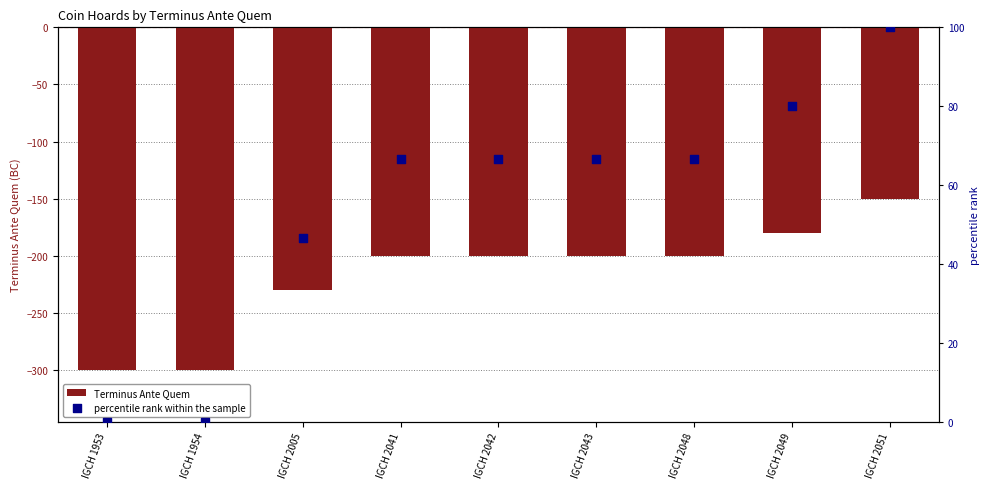

What is the total value across all series at IGCH 2041?

-133.3